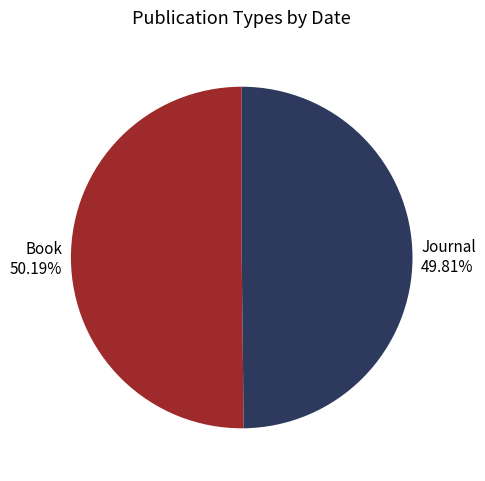

Does any single category account for the majority?

Yes